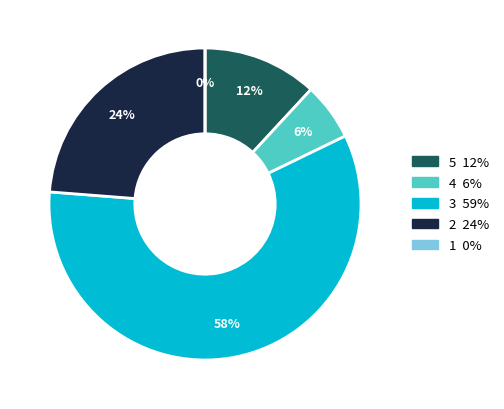

To the nearest percent, what is the combined percentage of 5 and 3?

70%